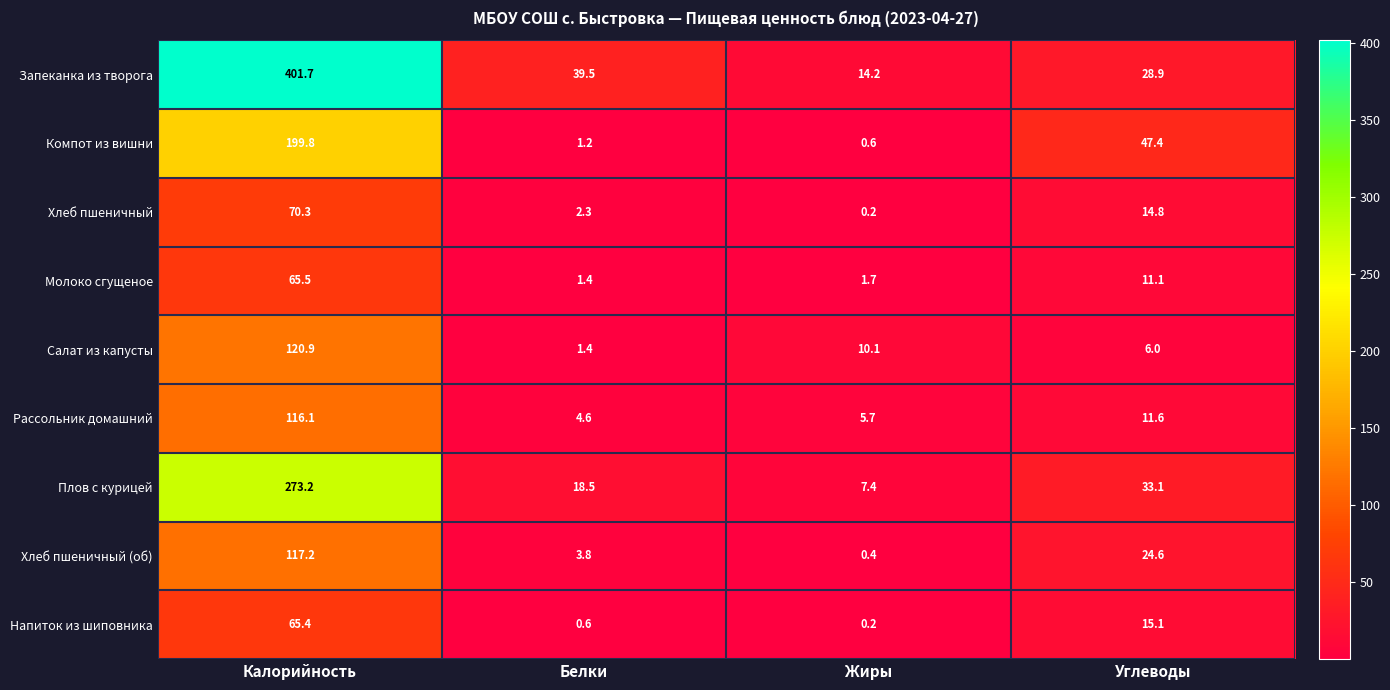

How many data points does each series have?

4